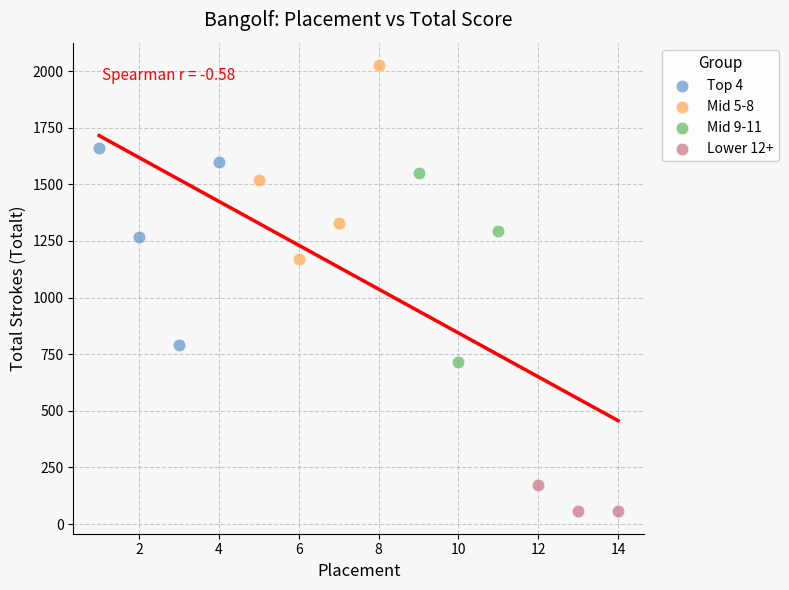

Which series reaches the minimum Y coordinate?

Lower 12+